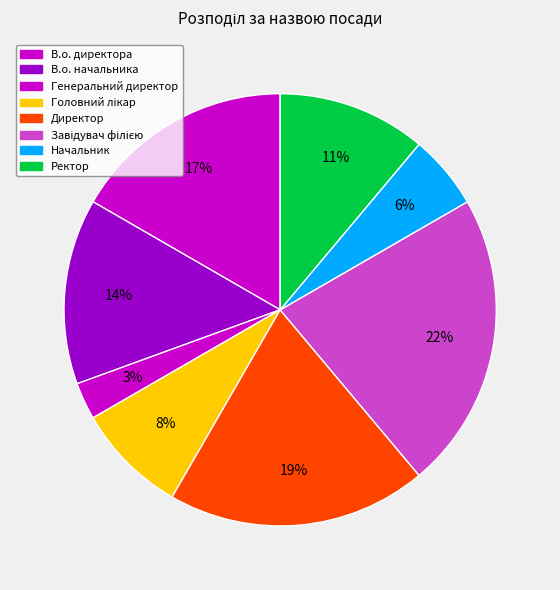

What is the largest slice in the pie chart?

Завідувач філією